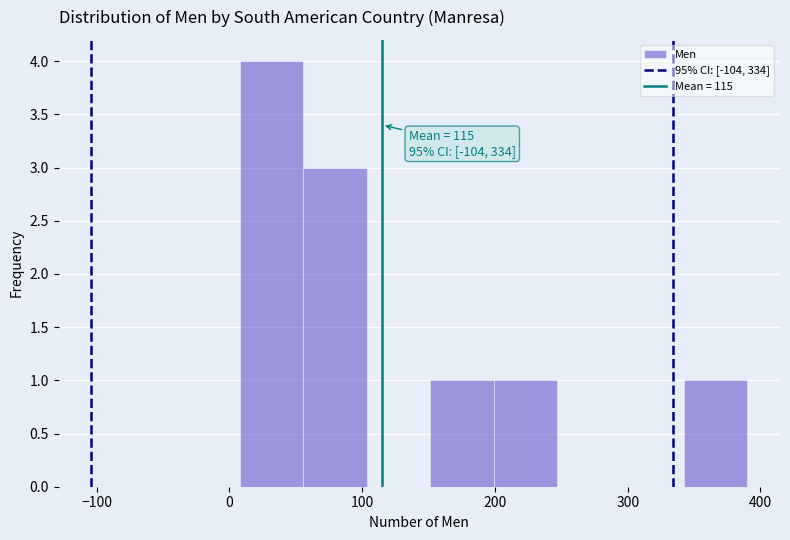

Over which range of the x-axis is the bar tallest?

10 to 60